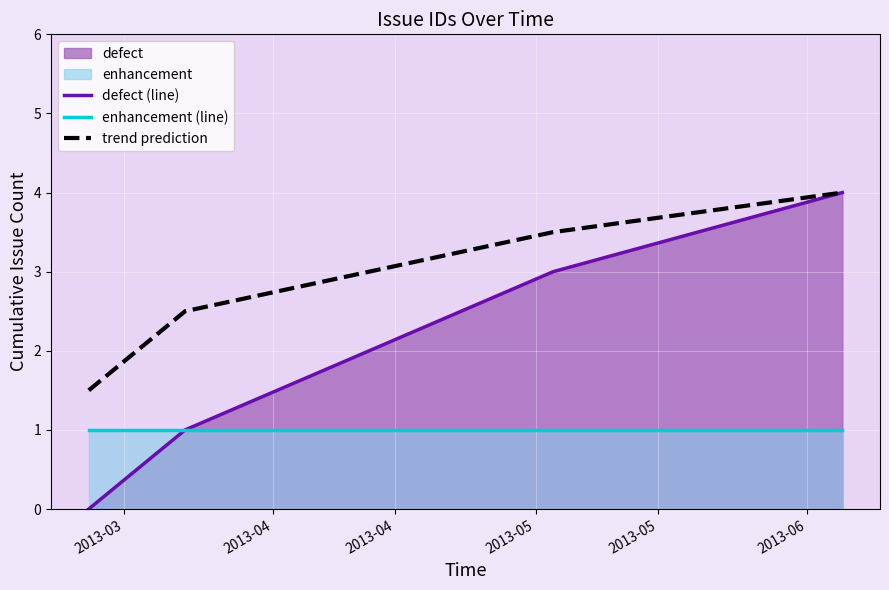

How many categories are shown in the chart?

4